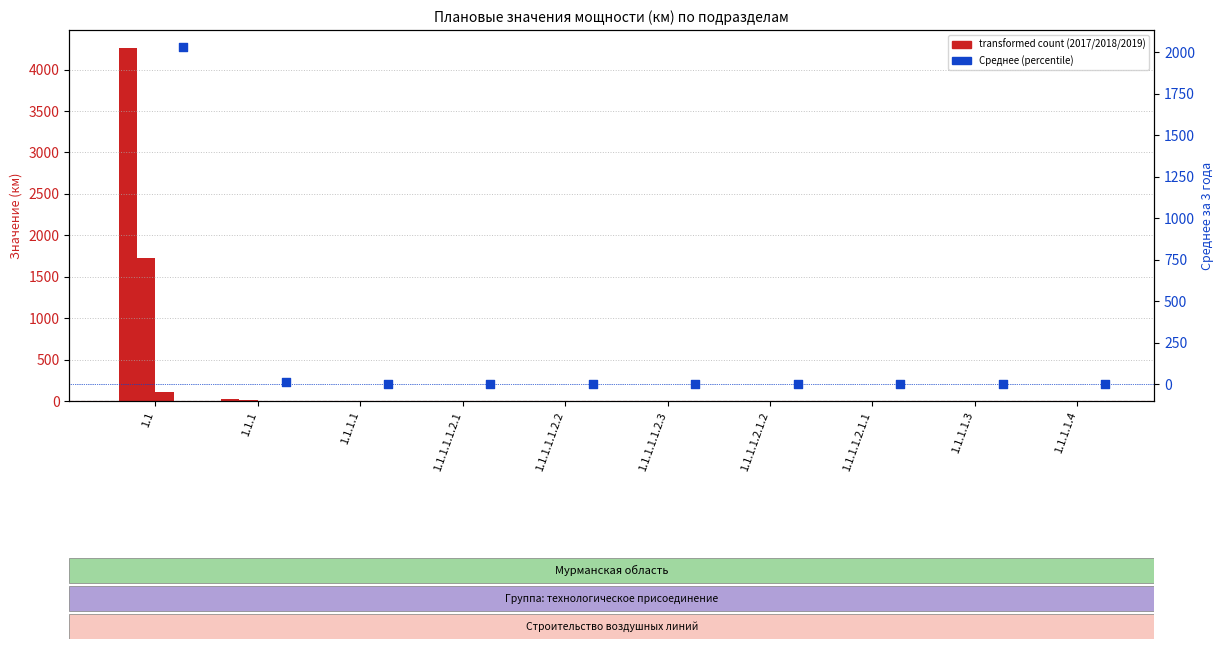

Which has a higher value, 1.1.1.1.3 or 1.1.1.1.1.2.2?

1.1.1.1.1.2.2